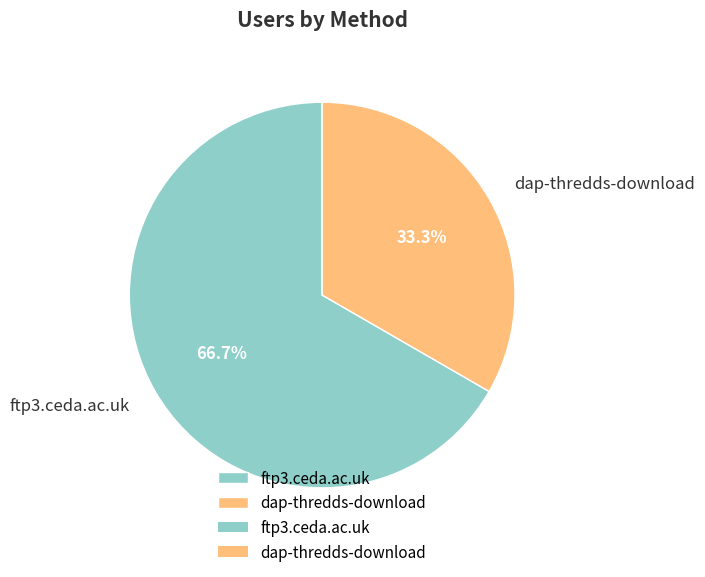

What is the total percentage of ftp3.ceda.ac.uk and dap-thredds-download?

100.0%